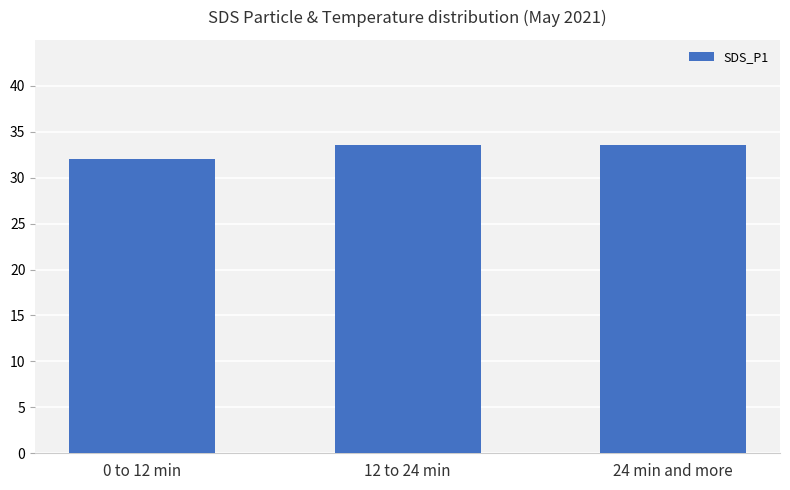

What is the label of the 3rd bar from the left?

24 min and more